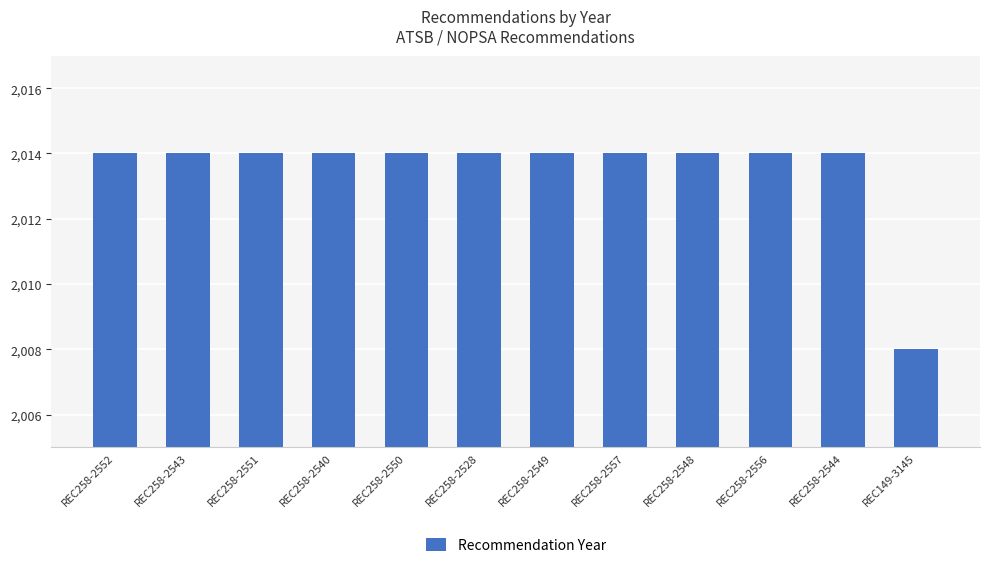

Which category has the lowest value across all series?

REC149-3145